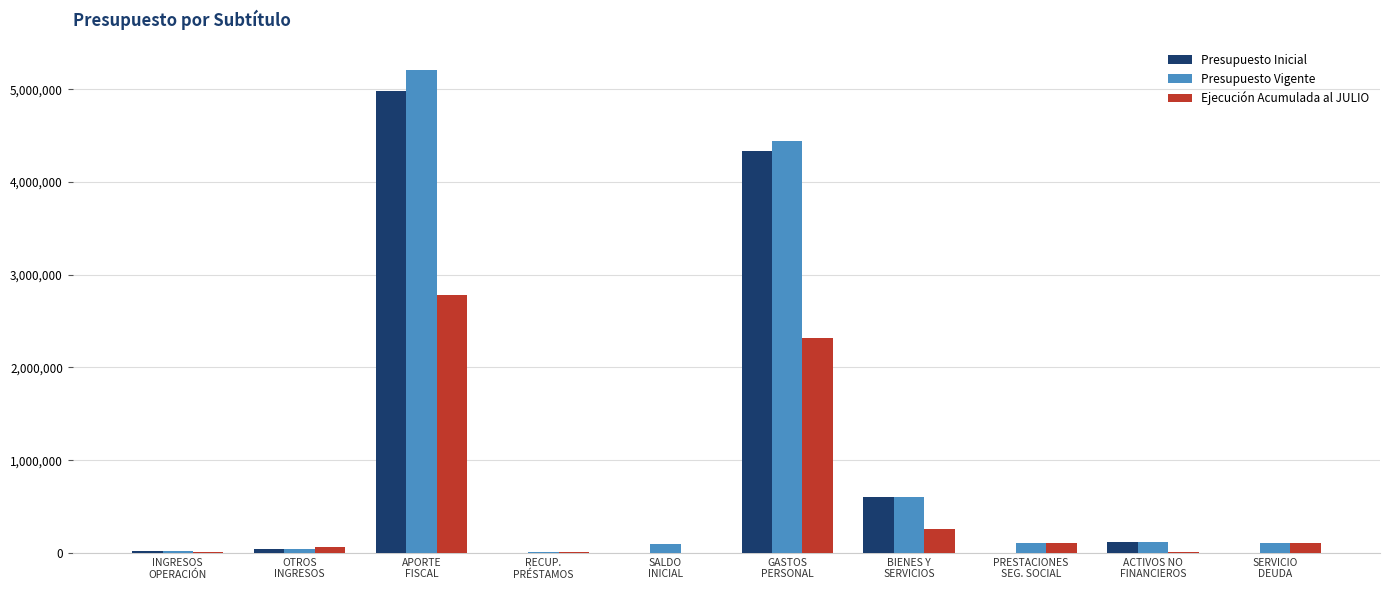

What is the highest value of the Ejecución Acumulada al JULIO series?

2778165